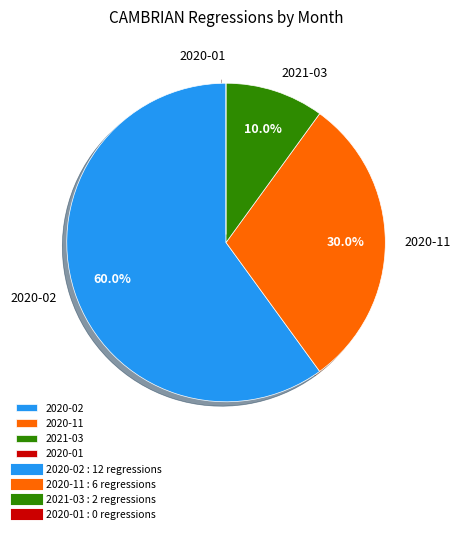

What is the ratio of the value at 2020-11 to the value at 2020-02?

0.5